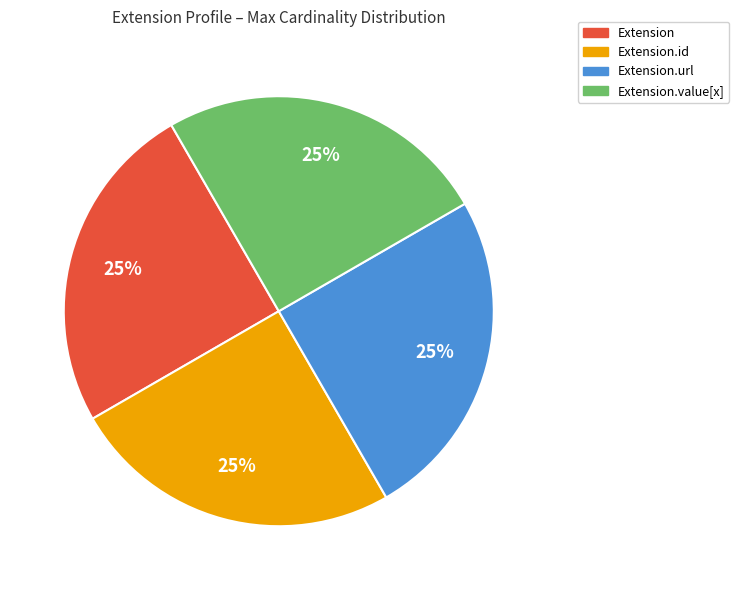

Count the number of slices in the pie.

4